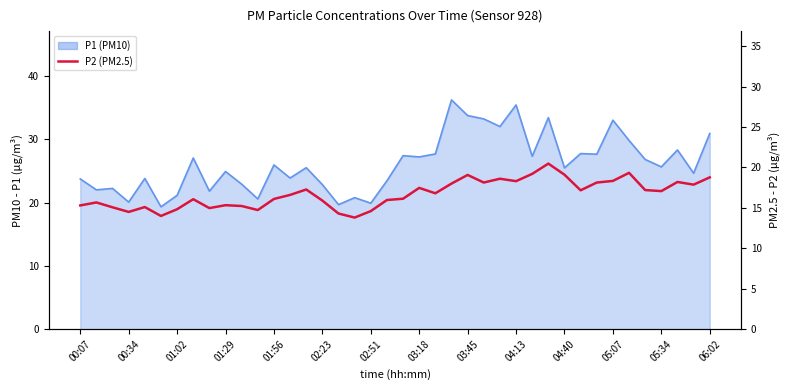

What is the average value?

16.7